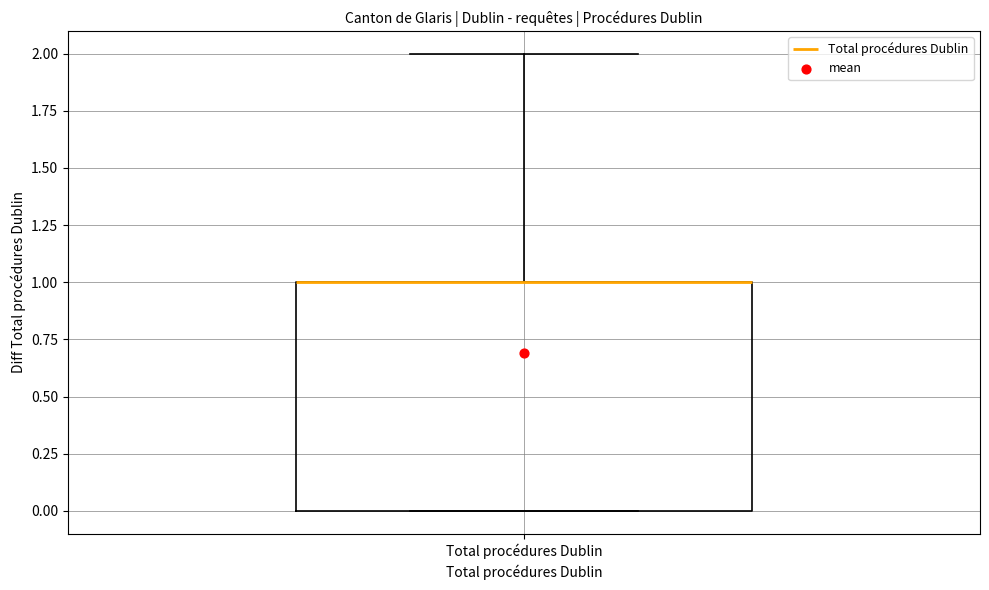

Transcribe this box plot: give where the median line is, the range the box spans, and where the two whiskers end, as read against the y-axis. The values are not printed on the chart, so give them approximately, as read against the axis.

median 1 (drawn on the box's upper edge), box 0 to 1, whiskers 0 to 2